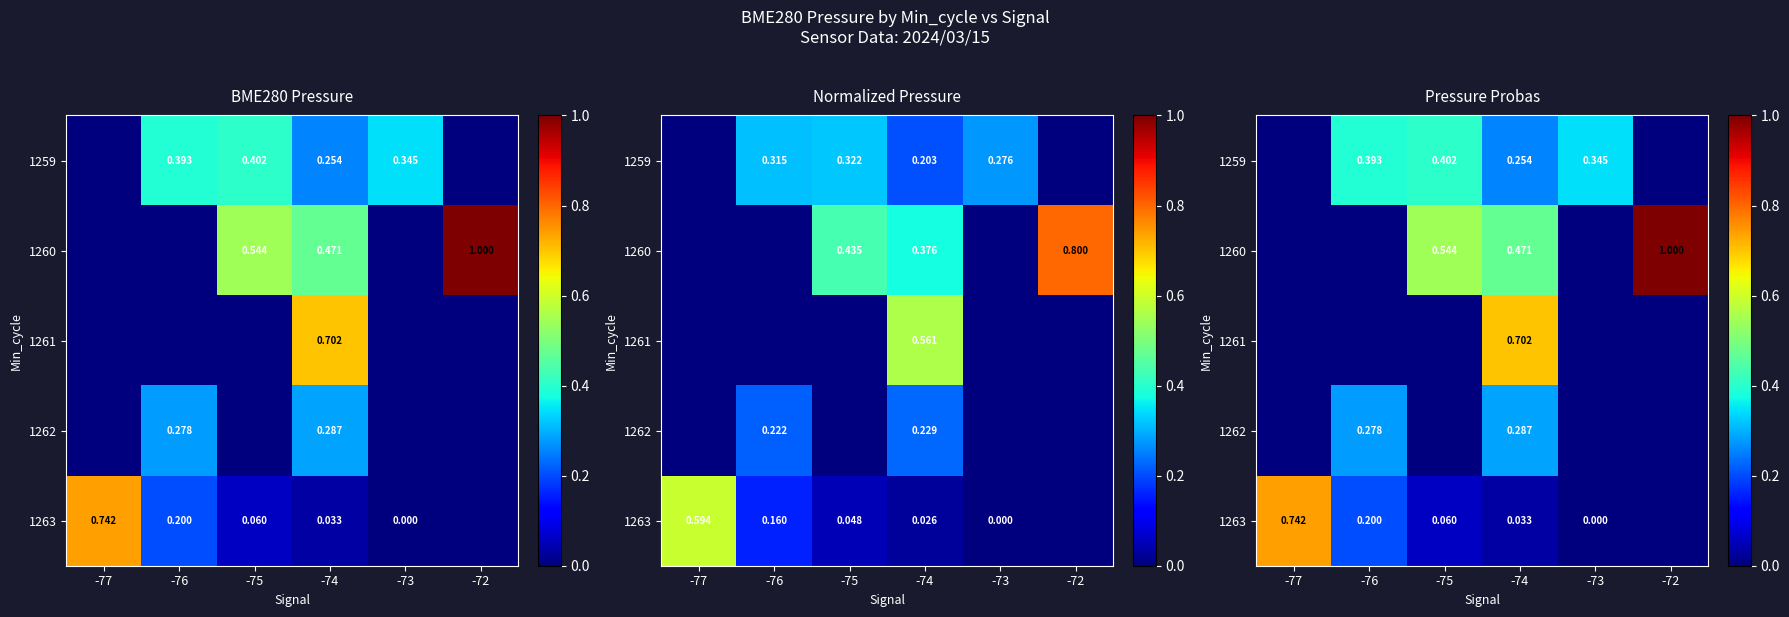

Count the number of categories in the chart.

6